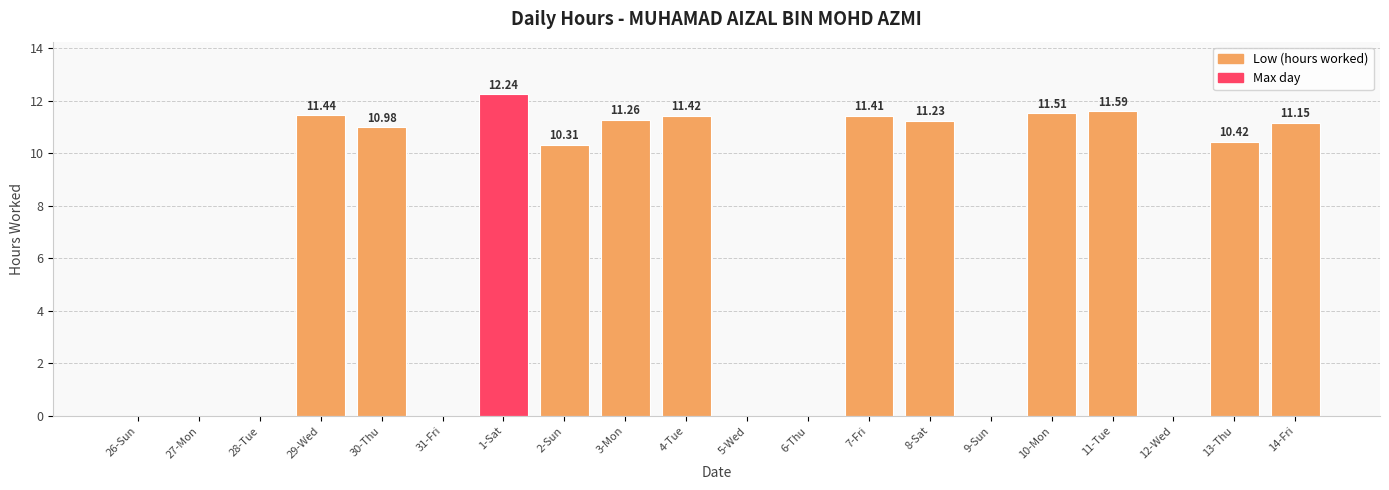

What is the sum of all values?

135.0